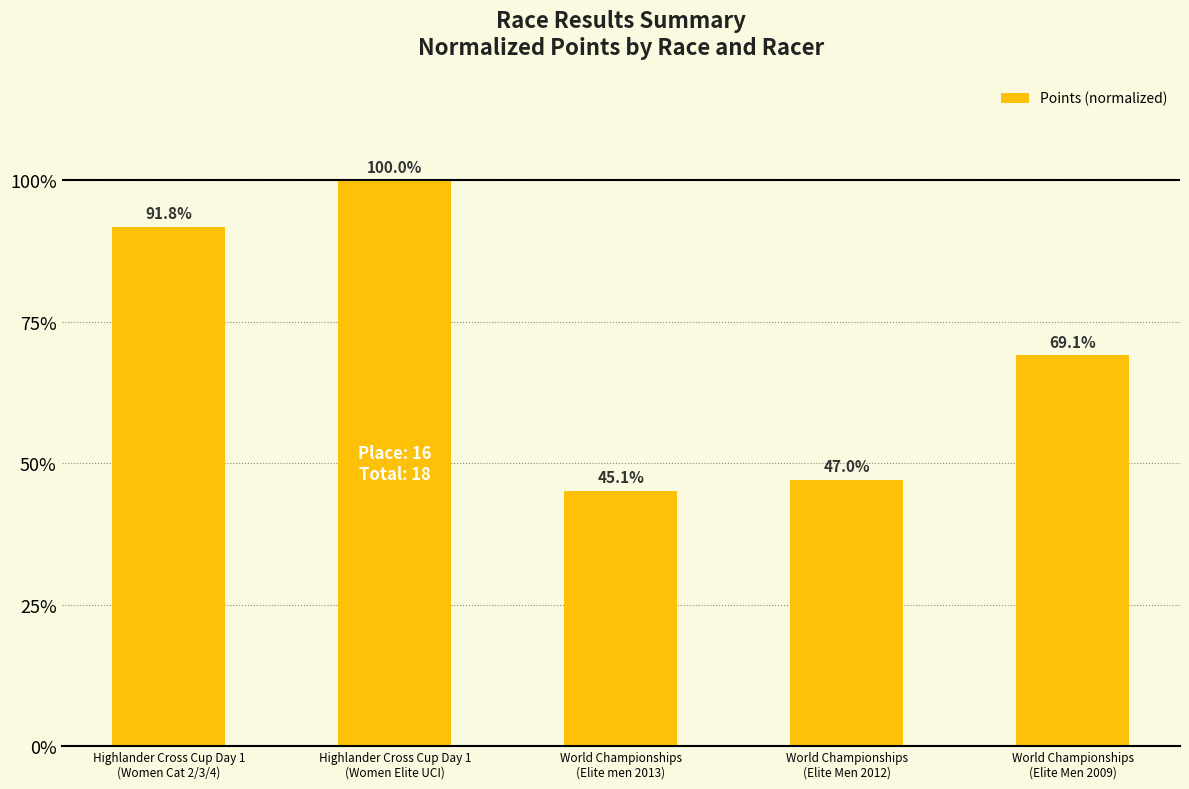

Reading right to left, extract all data points from this chart.

0.7	0.5	0.5	1.0	0.9